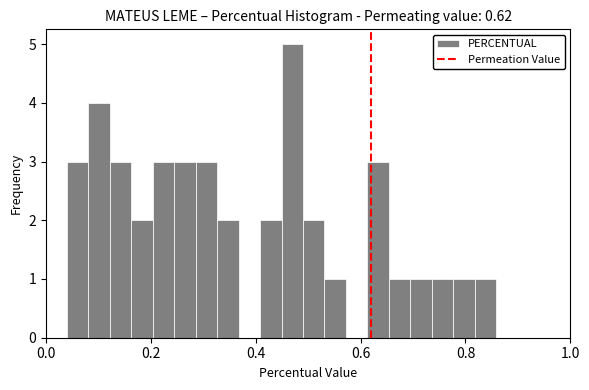

Around what value on the x-axis is the tallest bar? Give the approximate position of its centre, as read against the axis.

0.46